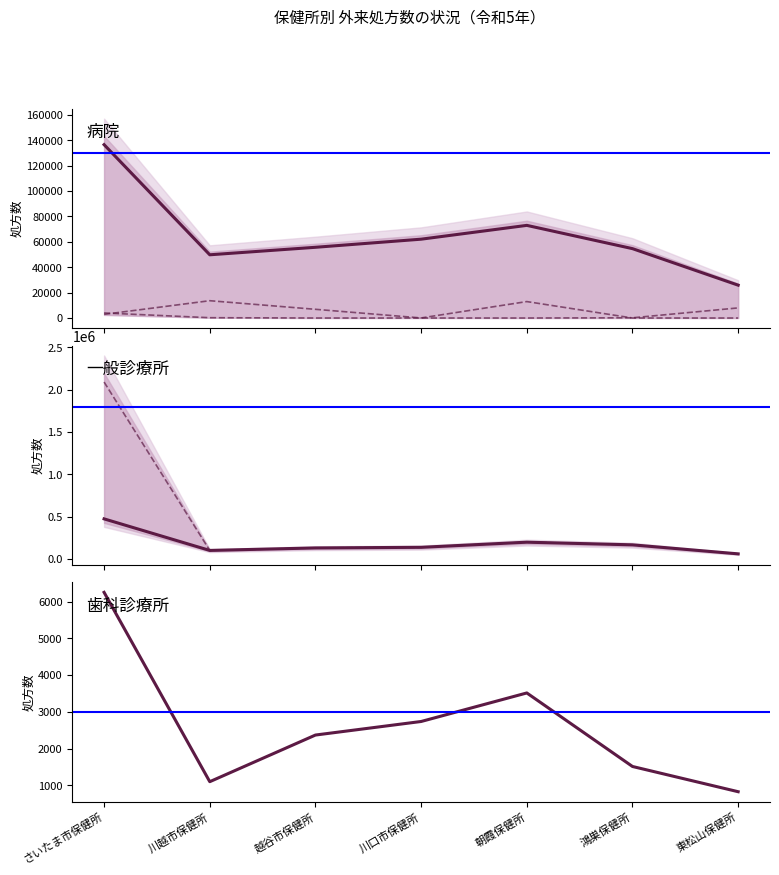

True or false: 院外処方数(一般診) and 院内外処方数(一般診) cross at least once.

False